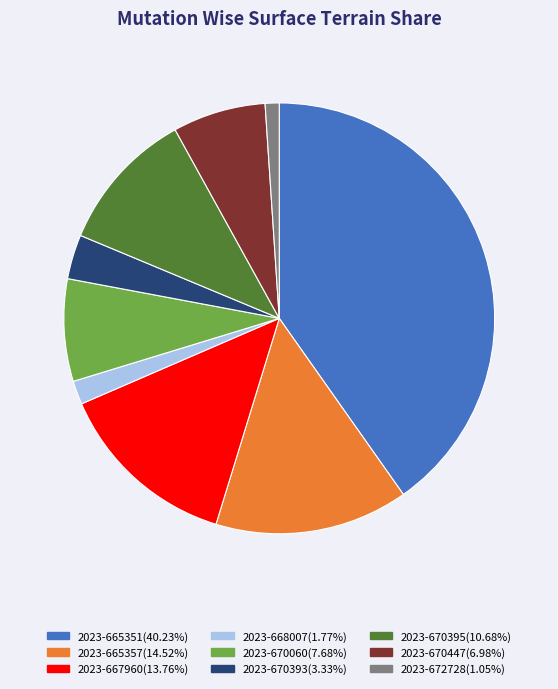

True or false: 2023-665351 accounts for 35% of the total.

False